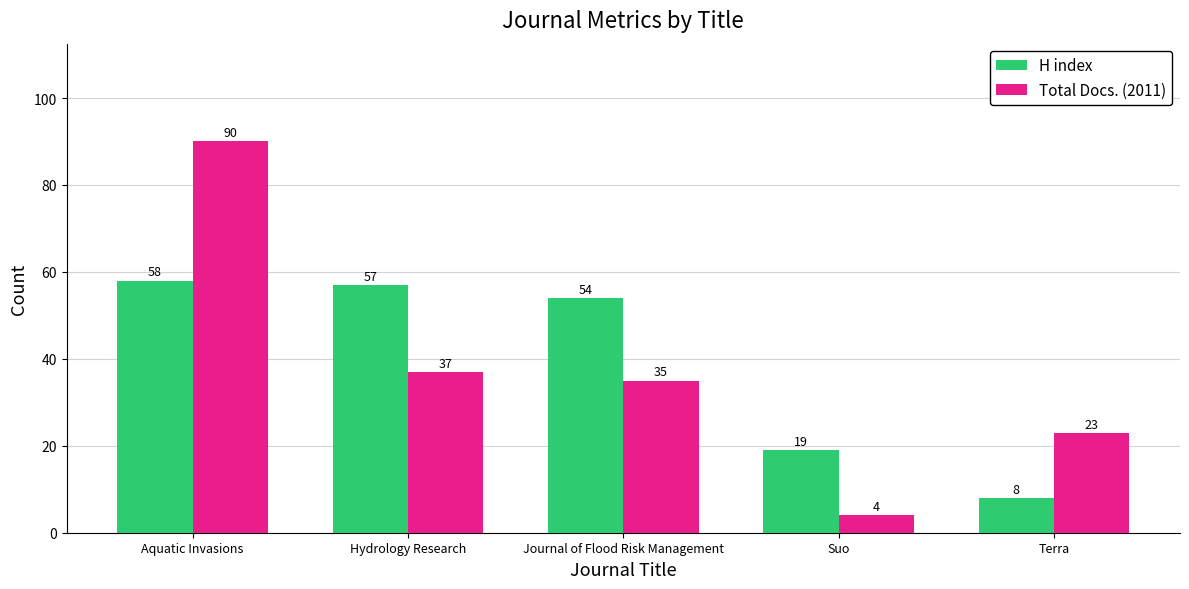

At which category does the chart reach its minimum across all series?

Suo